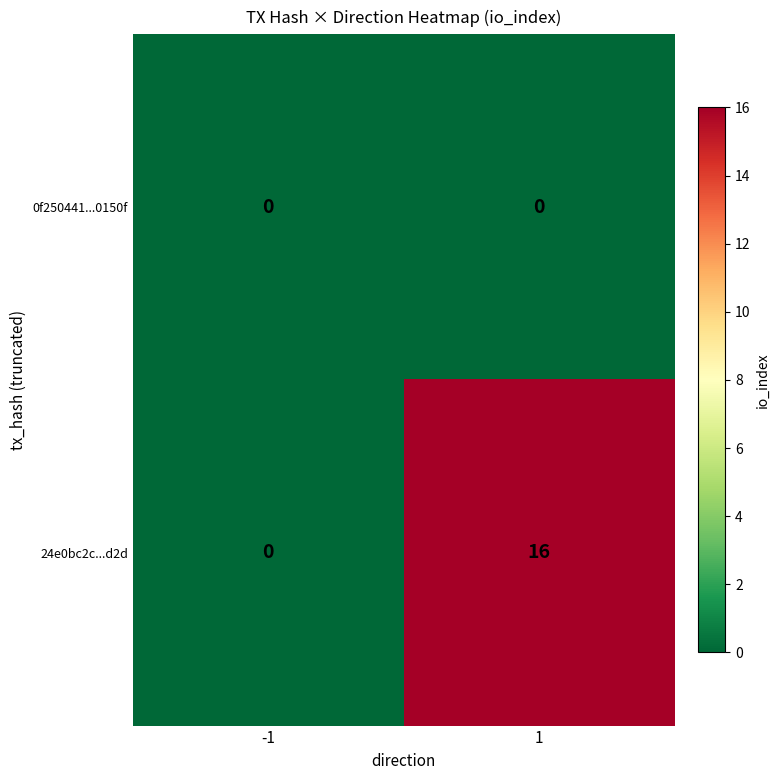

What is the sum of the 24e0bc2c...d2d values at 1 and -1?

16